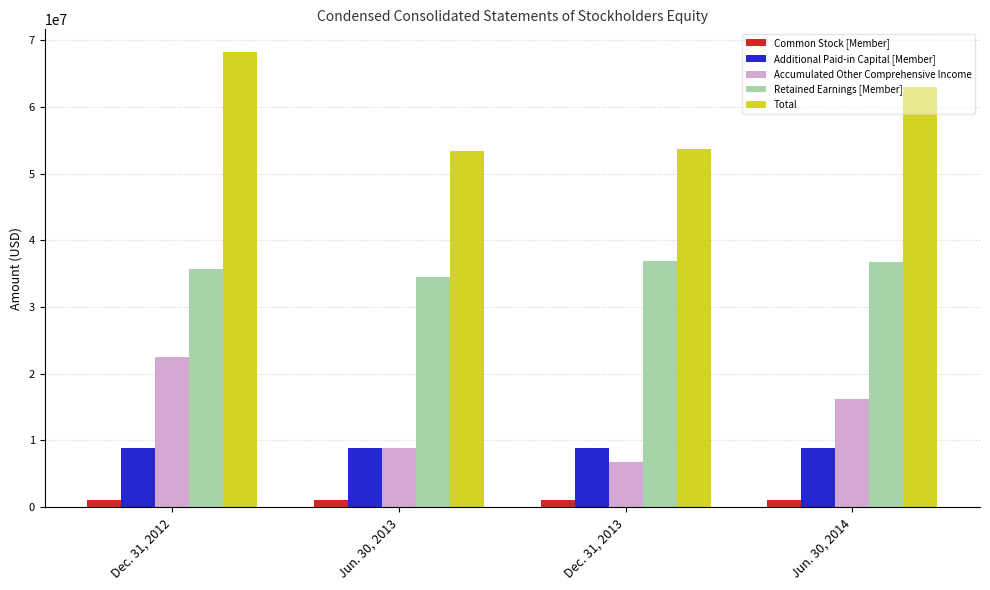

What is the difference between the maximum and second lowest values in the Total series?

14585516